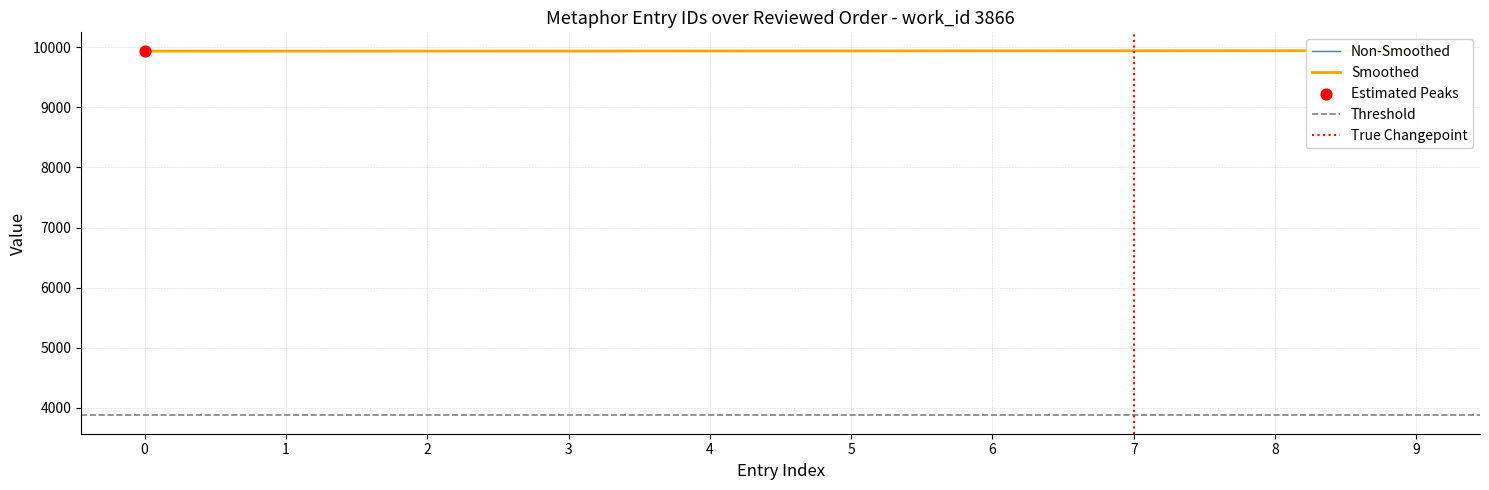

At how many categories does at least one series exceed 9940?

5